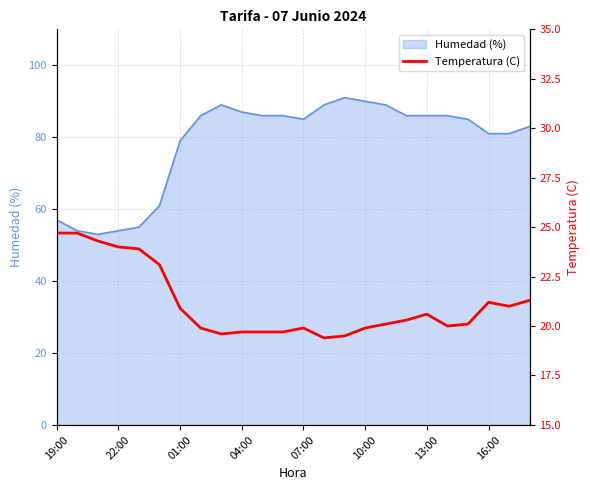

How many lines are shown in the chart?

1